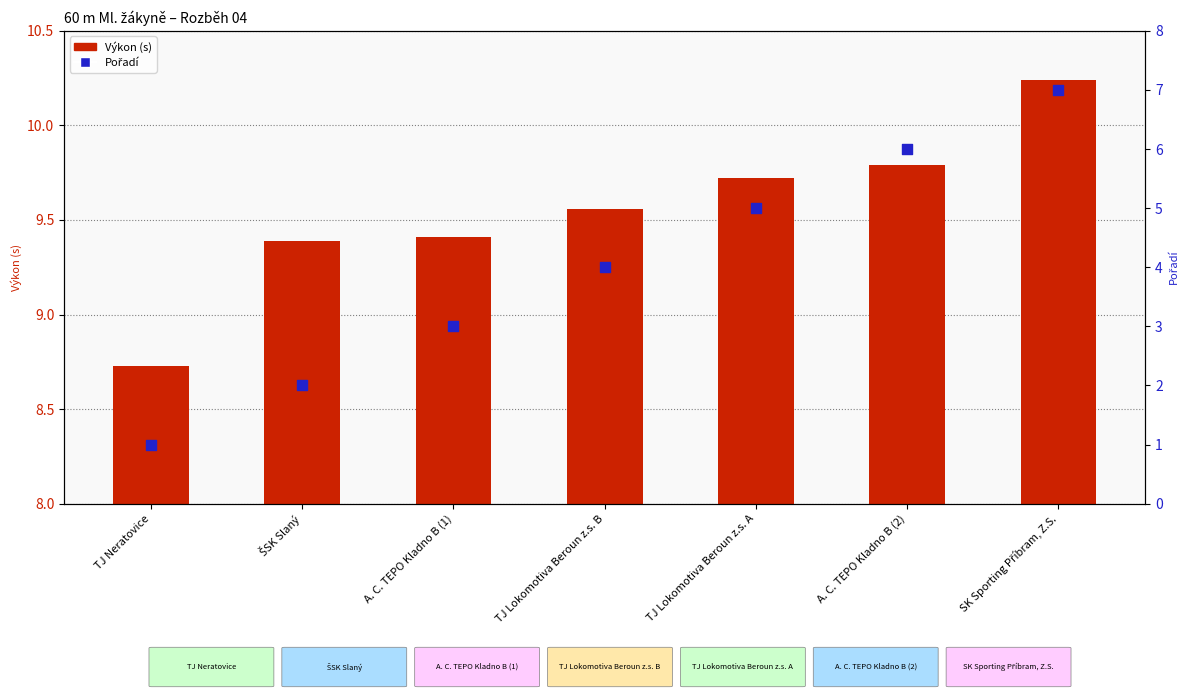

Which series contains the lowest Y value?

Pořadí